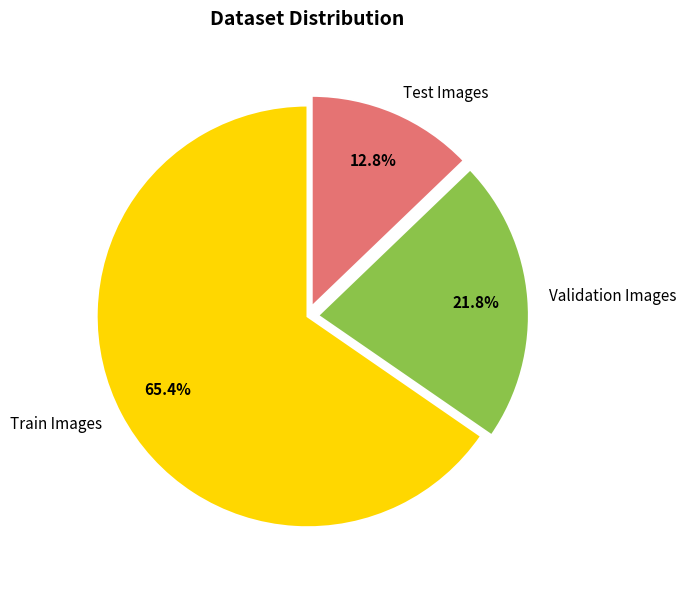

Which has a higher value, Train Images or Test Images?

Train Images